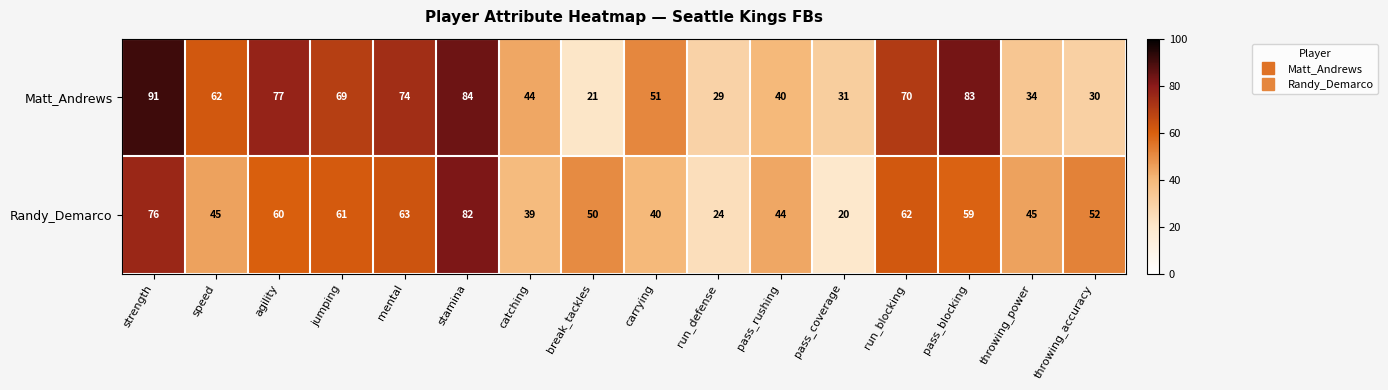

At which category does the chart reach its peak across all series?

strength